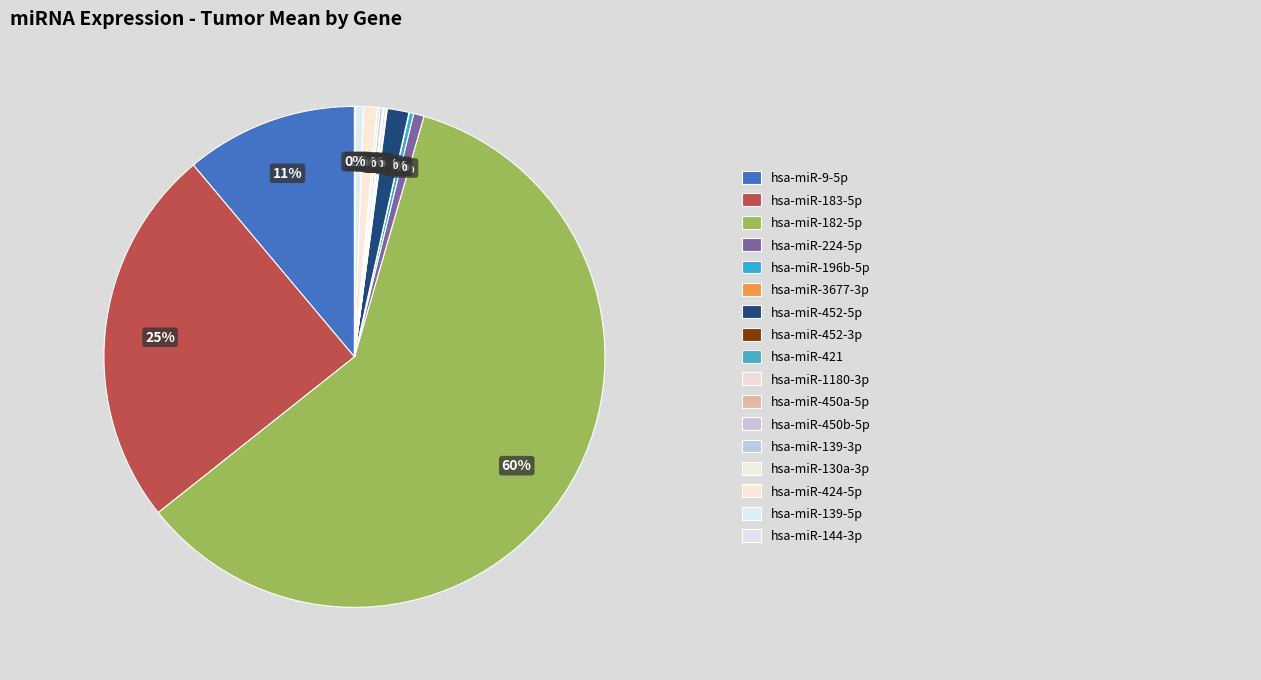

How many slices are in this pie chart?

17